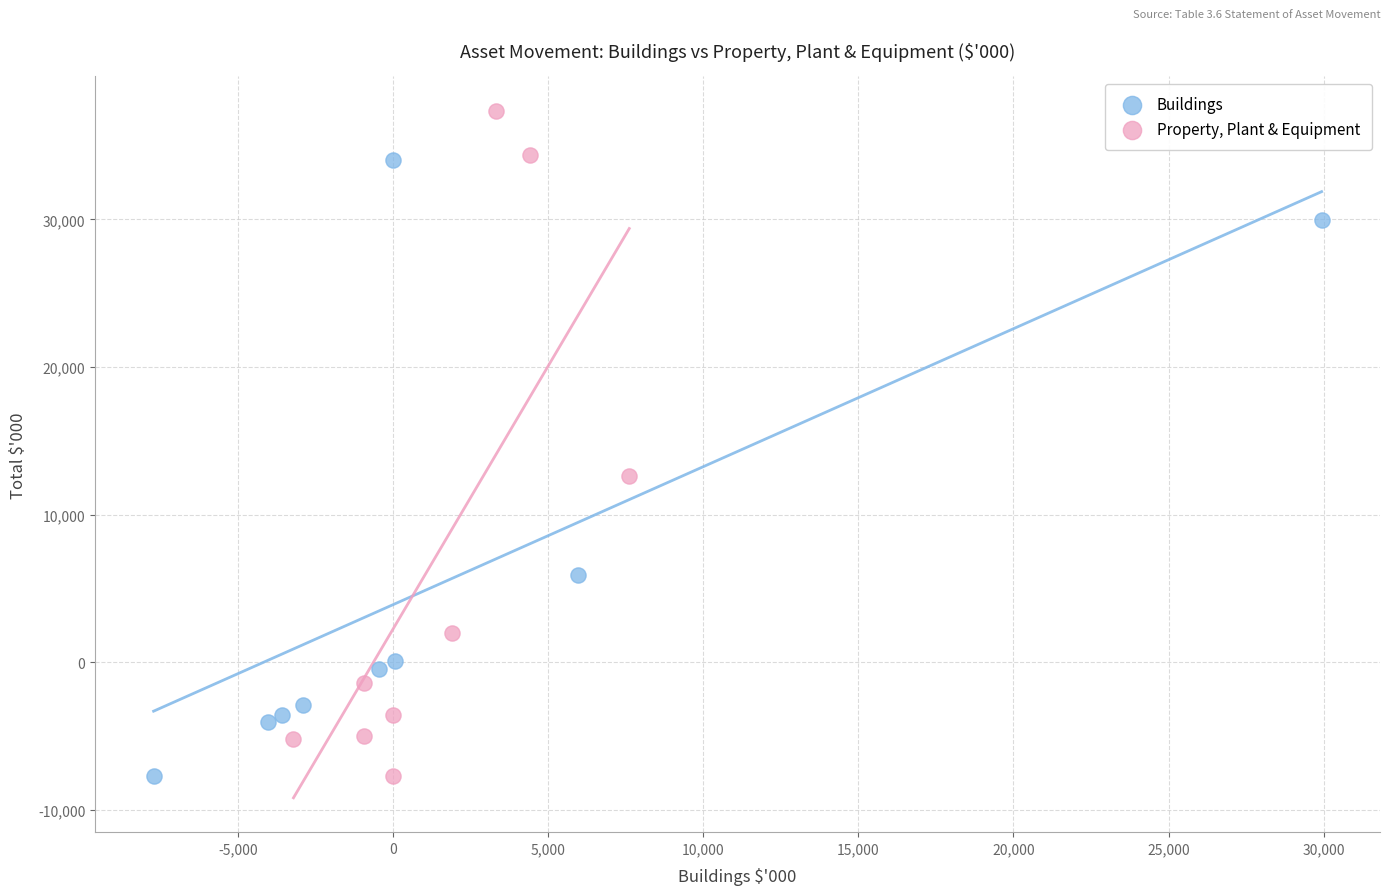

Which series has the widest spread of Y values?

Property, Plant & Equipment